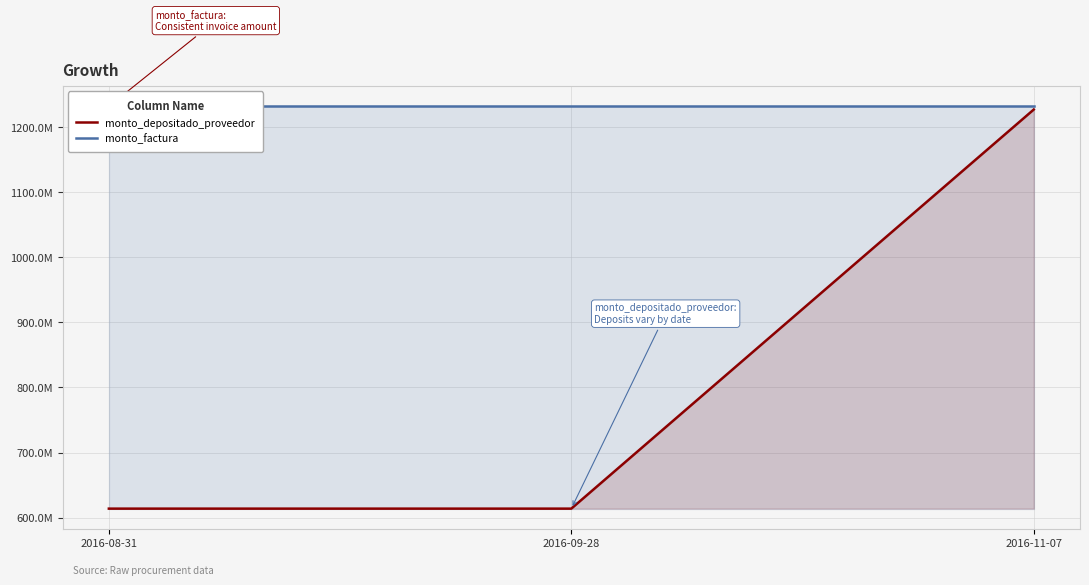

What is the label of the 3rd point from the left?

2016-11-07